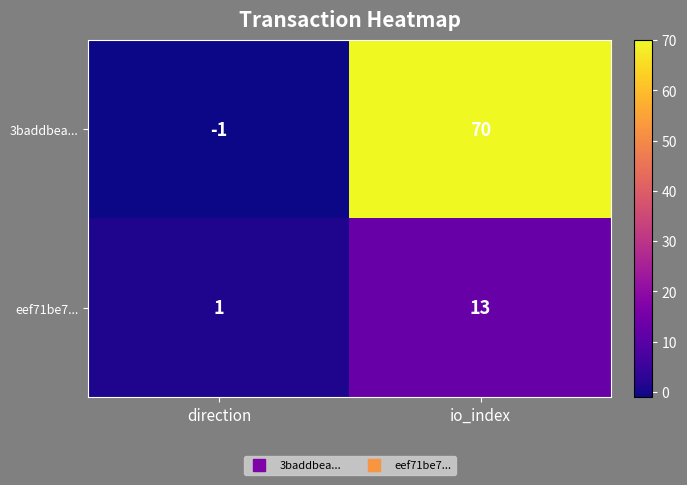

Which series has the widest spread of values?

3baddbea...